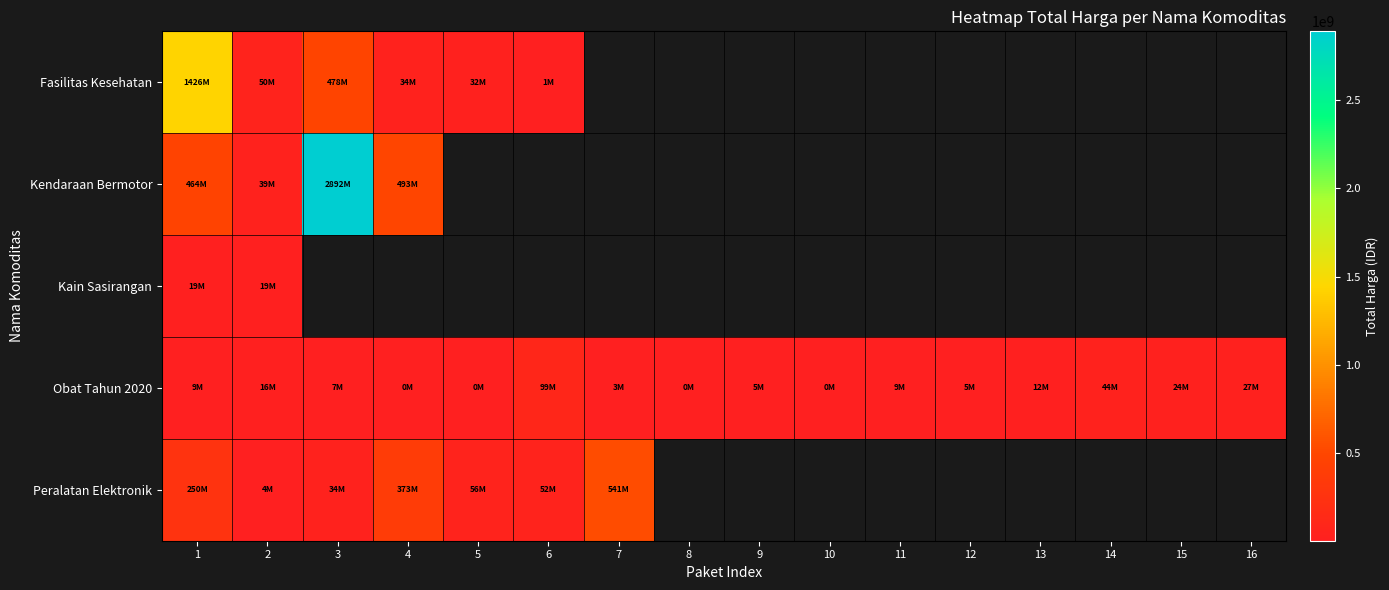

At which label is Obat Tahun 2020 closest to 49425285?

14